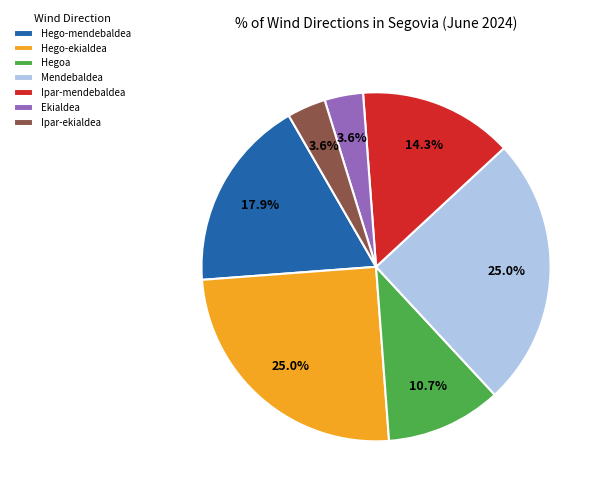

To the nearest percent, what is the combined percentage of Hego-ekialdea and Ipar-mendebaldea?

39%